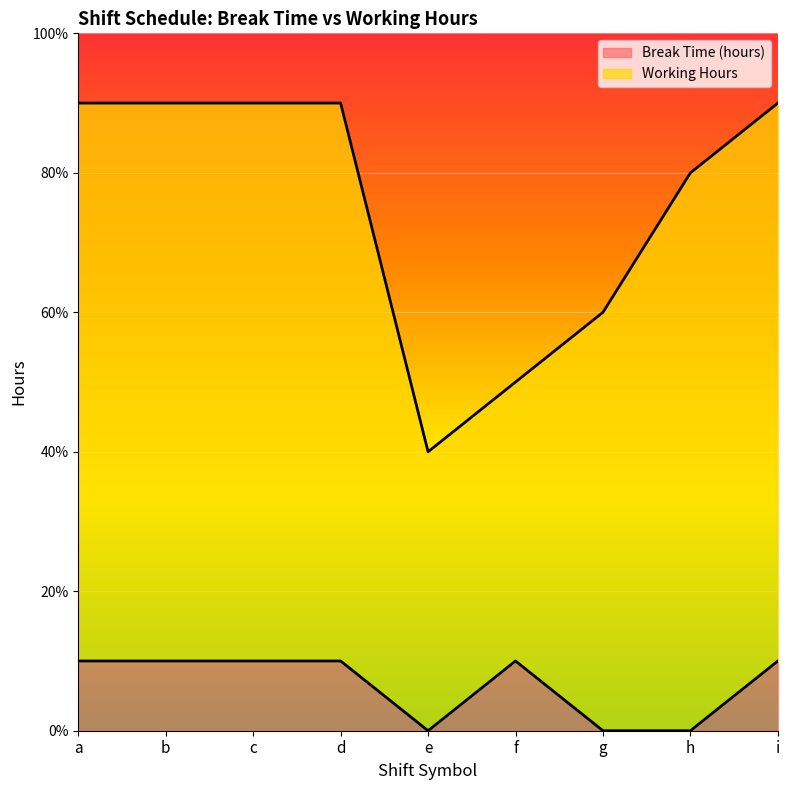

How many points are higher than both their immediate neighbors (excluding endpoints)?

1